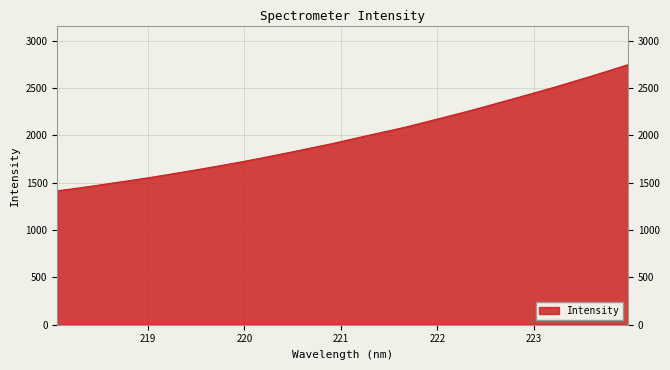

What is the greatest value displayed?

2746.4